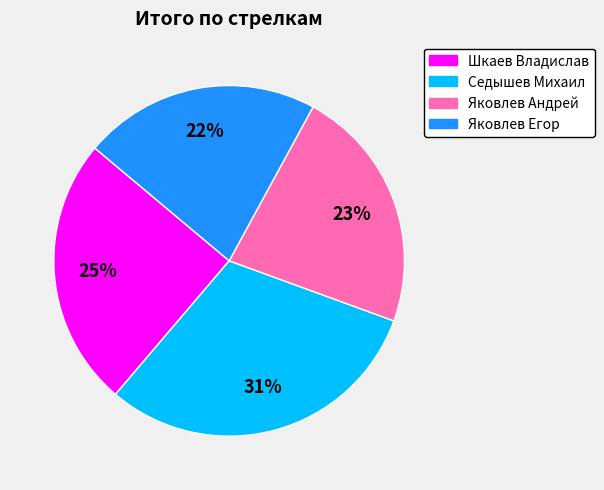

Which slice is the smallest?

Яковлев Егор